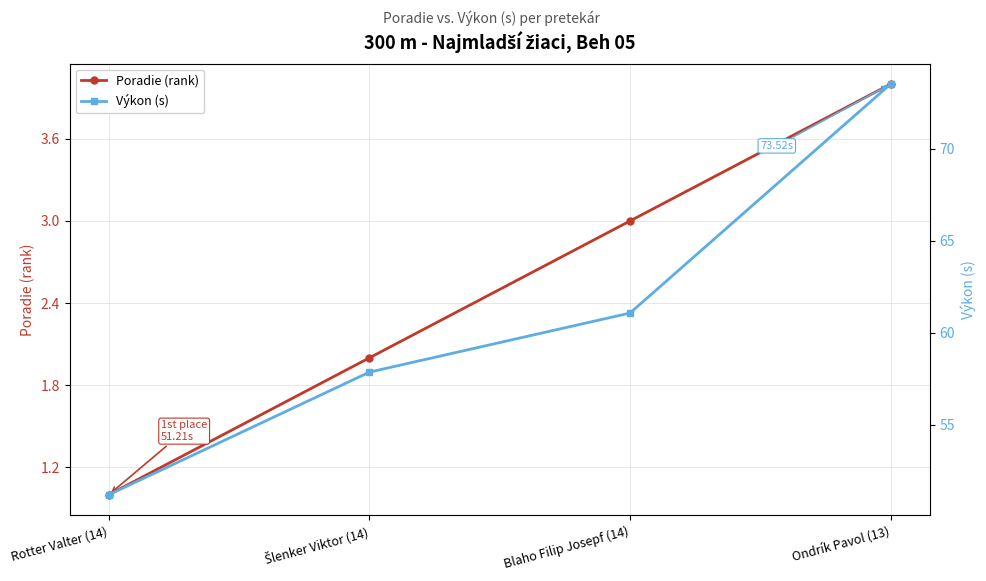

Between Šlenker Viktor (14) and Ondrík Pavol (13), which is larger?

Ondrík Pavol (13)